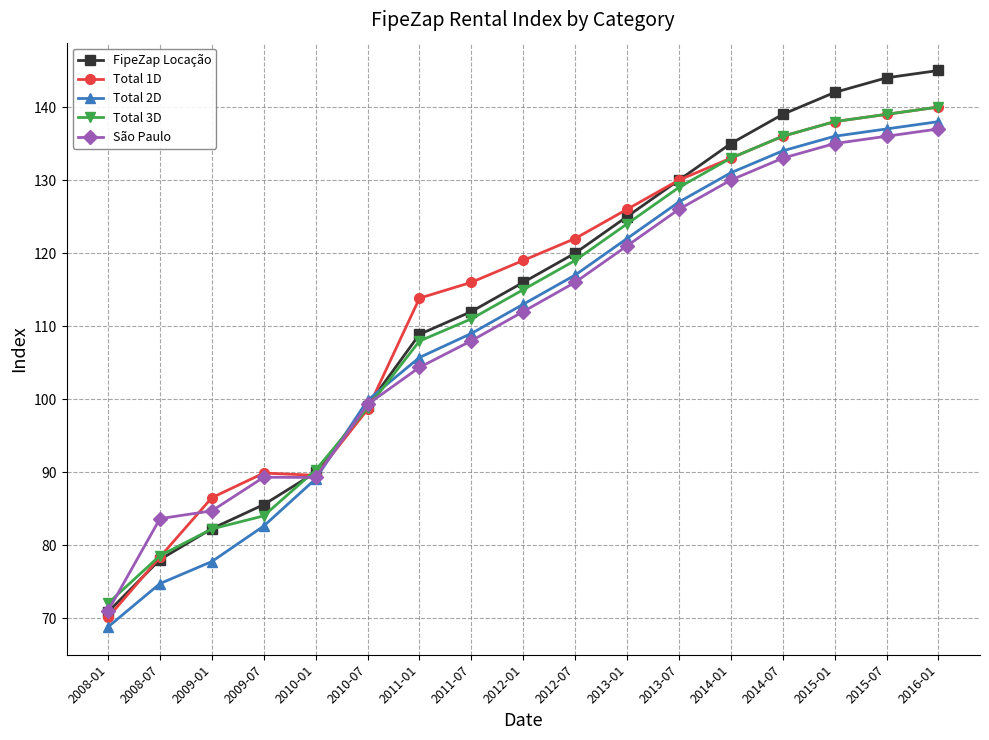

What are all the series names shown in the legend?

FipeZap Locação, Total 1D, Total 2D, Total 3D, São Paulo